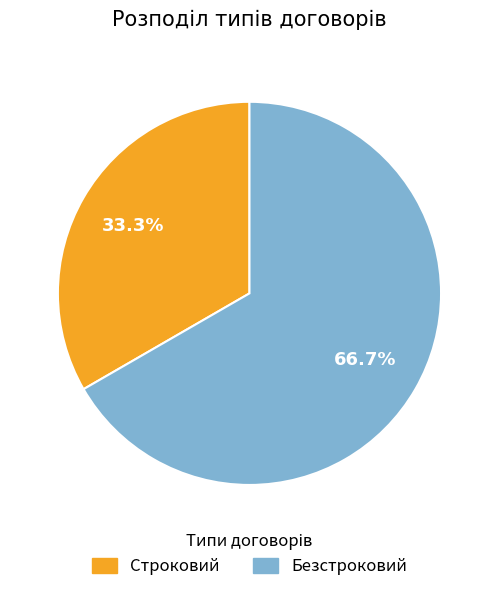

Rank the categories by value from lowest to highest.

Строковий, Безстроковий